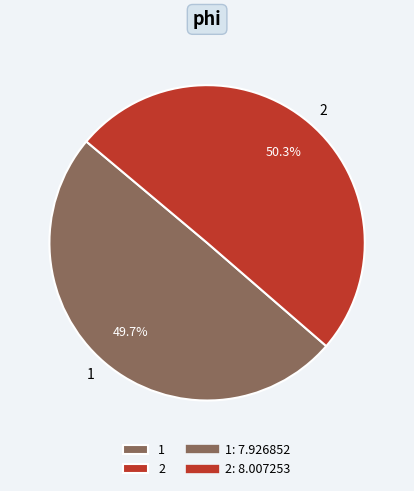

Which category has the biggest portion of the pie?

2